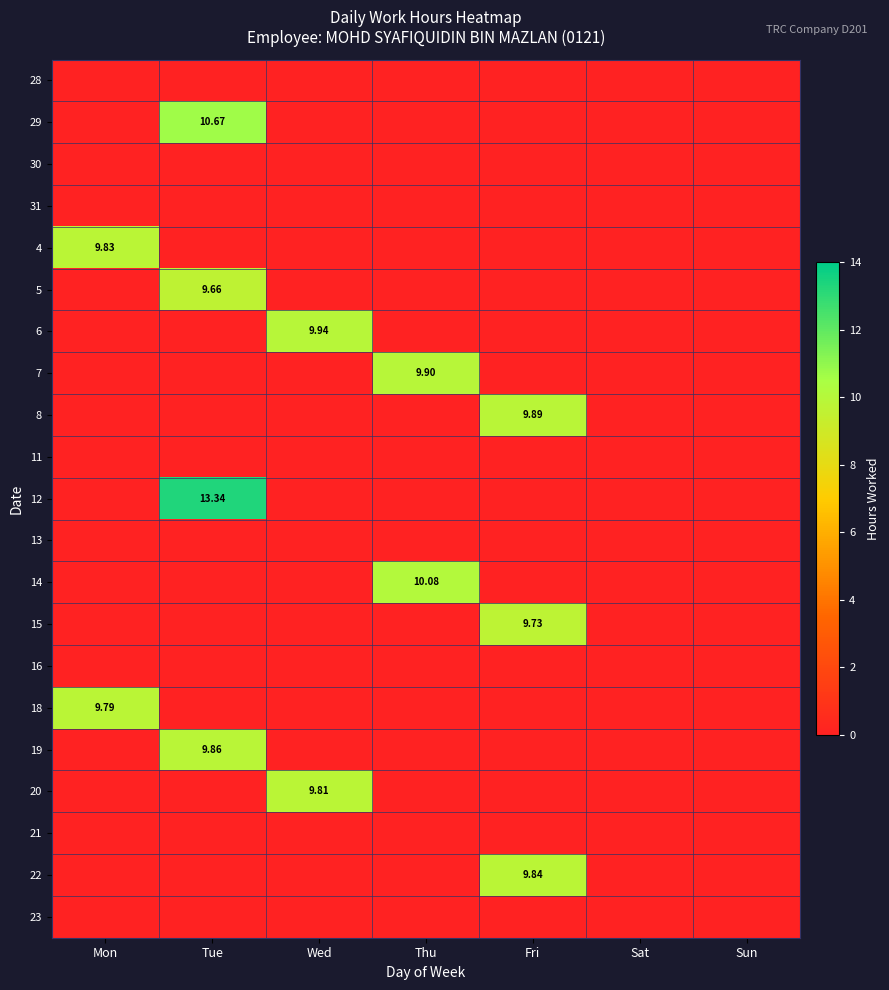

List the labels in order of 13 value, largest first.

Mon, Tue, Wed, Thu, Fri, Sat, Sun